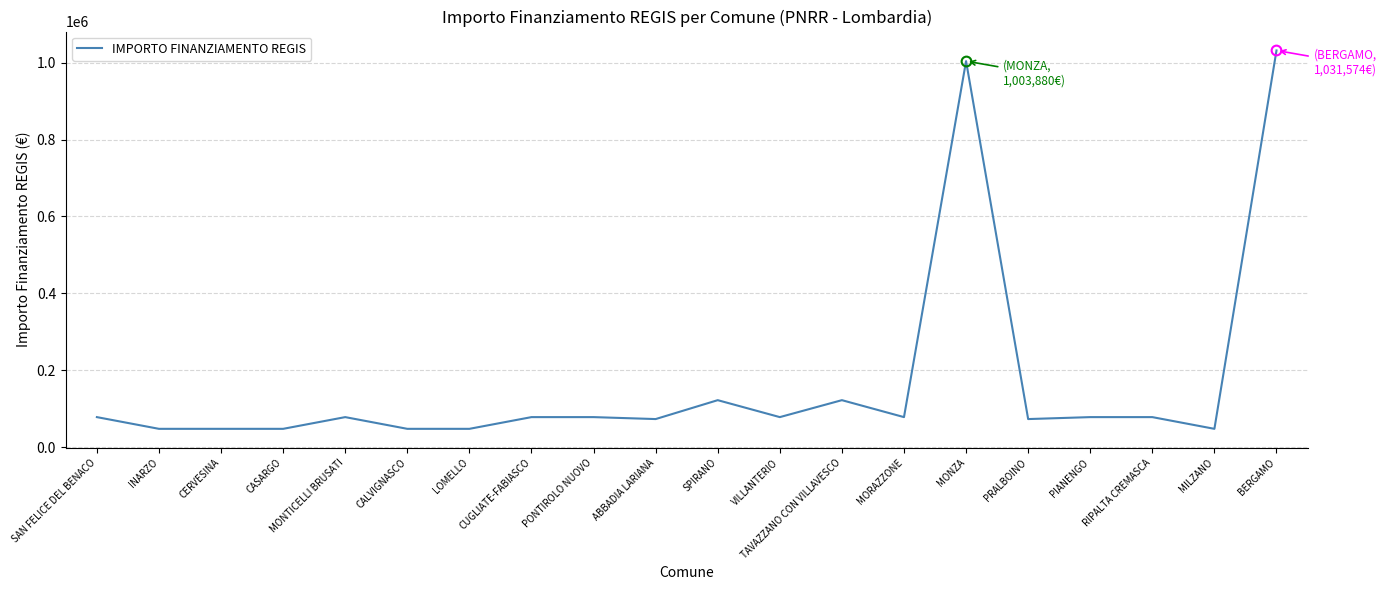

How many values are below 77897?

8